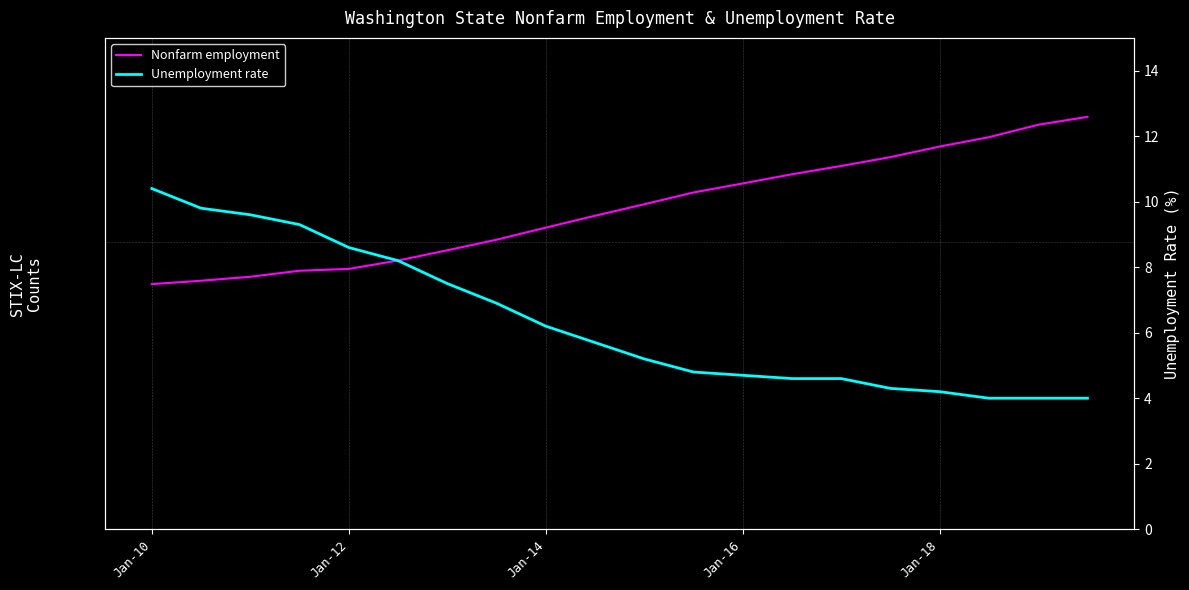

True or false: Unemployment rate and Nonfarm employment cross at least once.

False